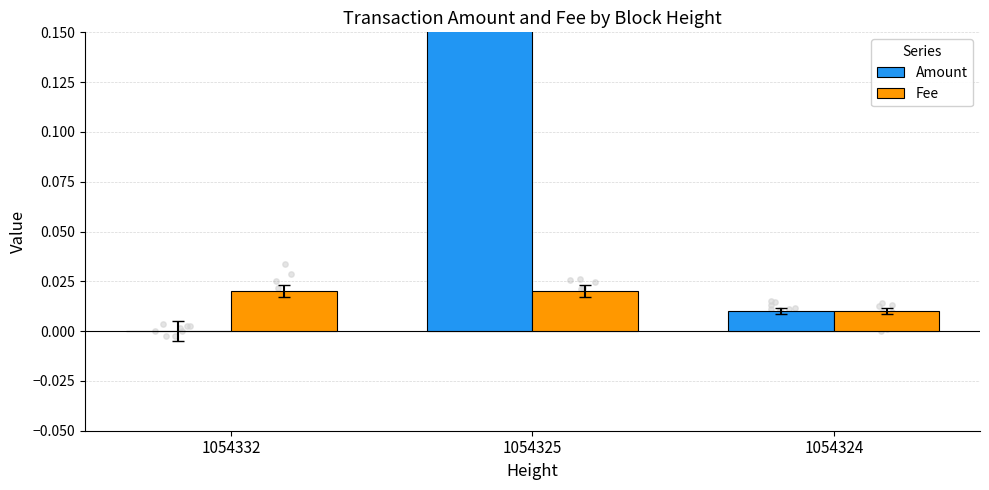

What are all the series names shown in the legend?

Amount, Fee